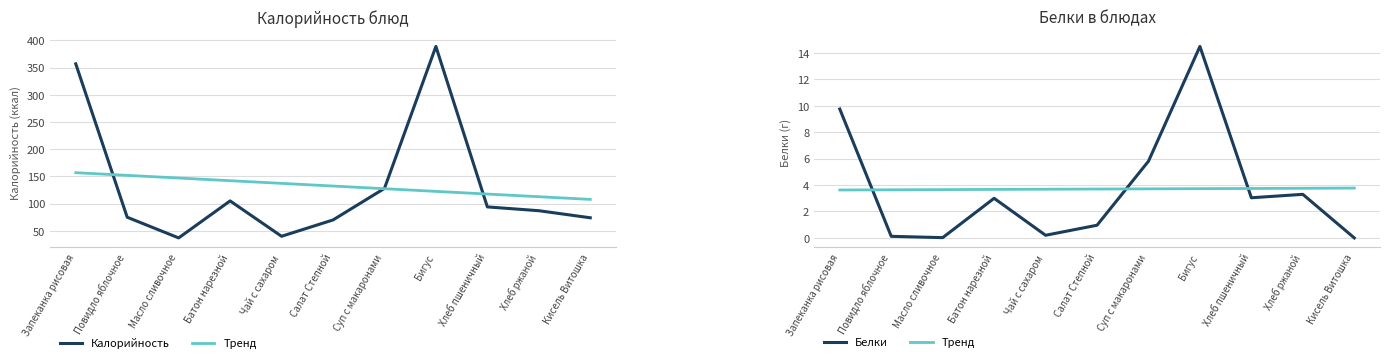

What is the approximate value of Калорийность at Повидло яблочное?

75.0